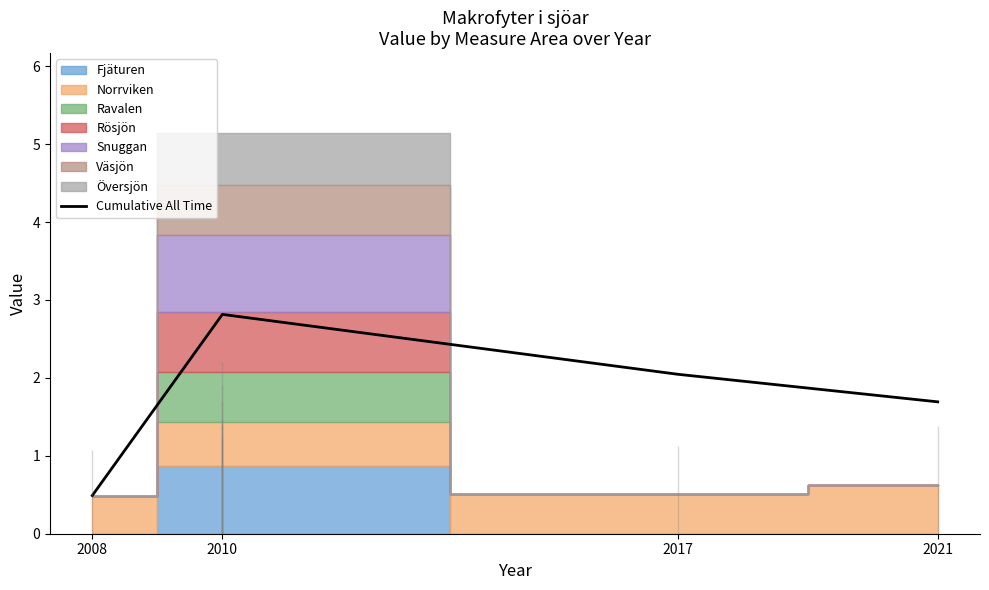

Where is the data nearest to the value 1?

2008